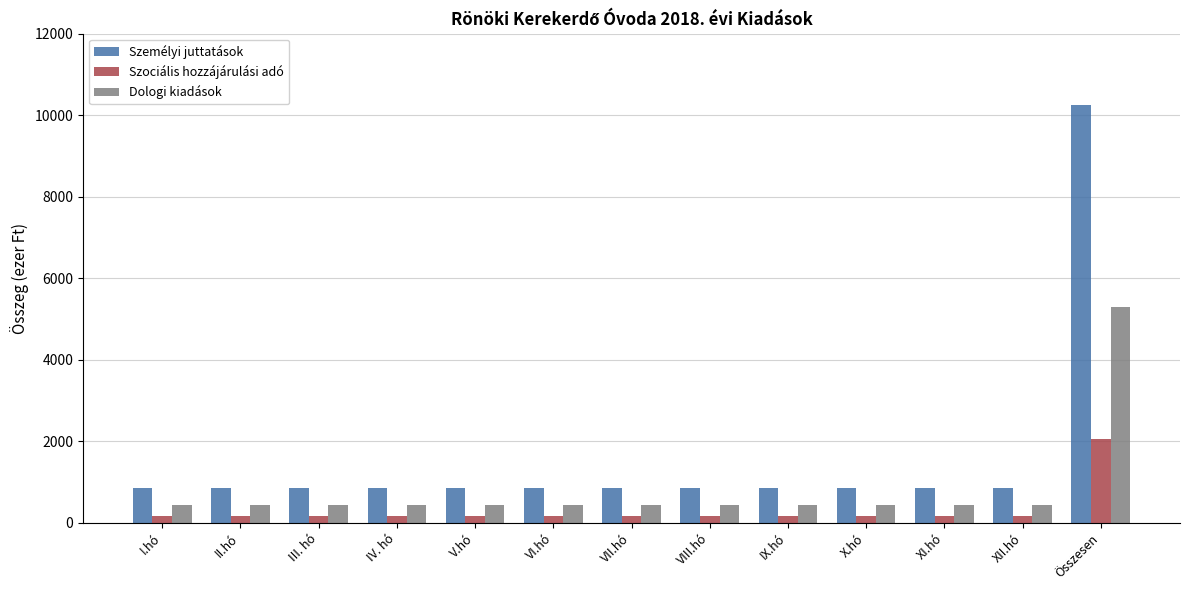

What is the maximum value shown in the chart?

10263